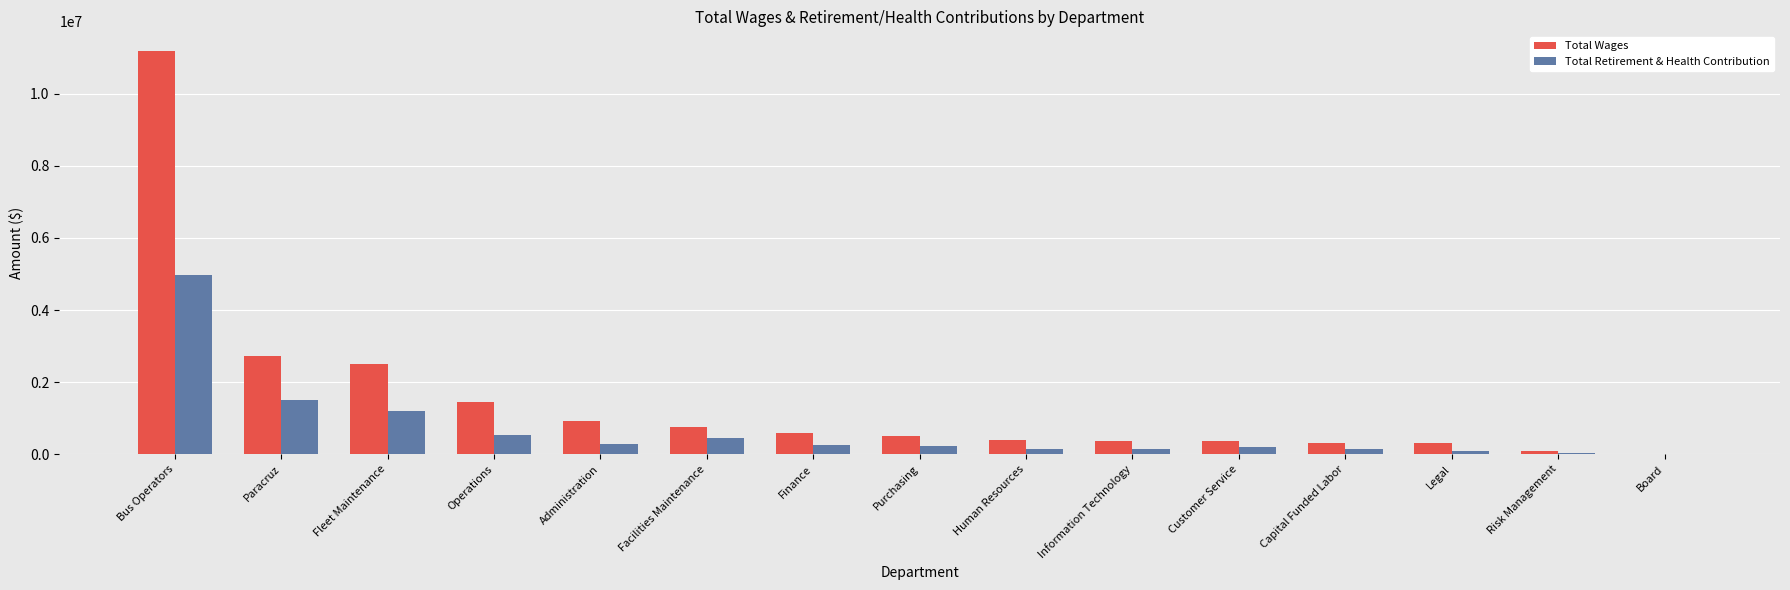

Which series changed the most between Fleet Maintenance and Capital Funded Labor?

Total Wages